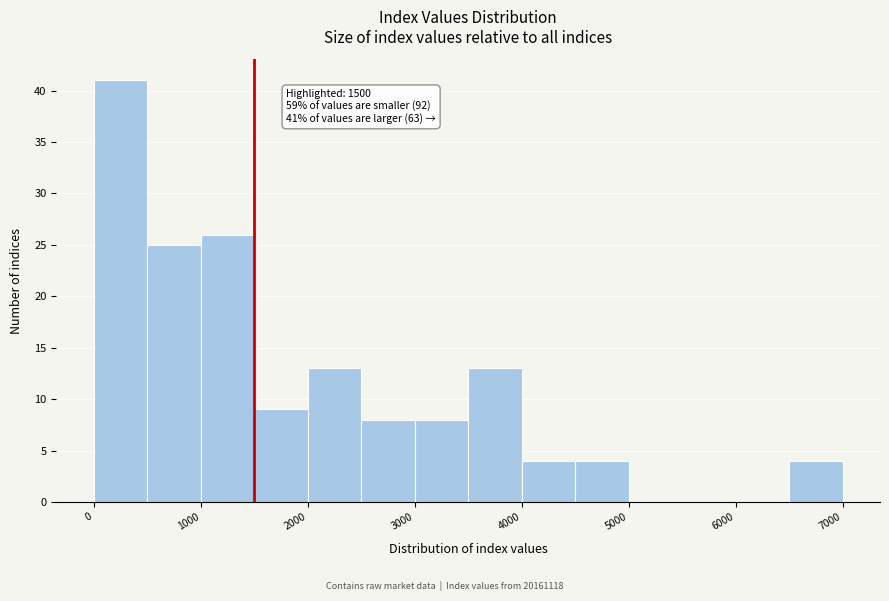

Which range on the x-axis has the tallest bar?

0 to 500